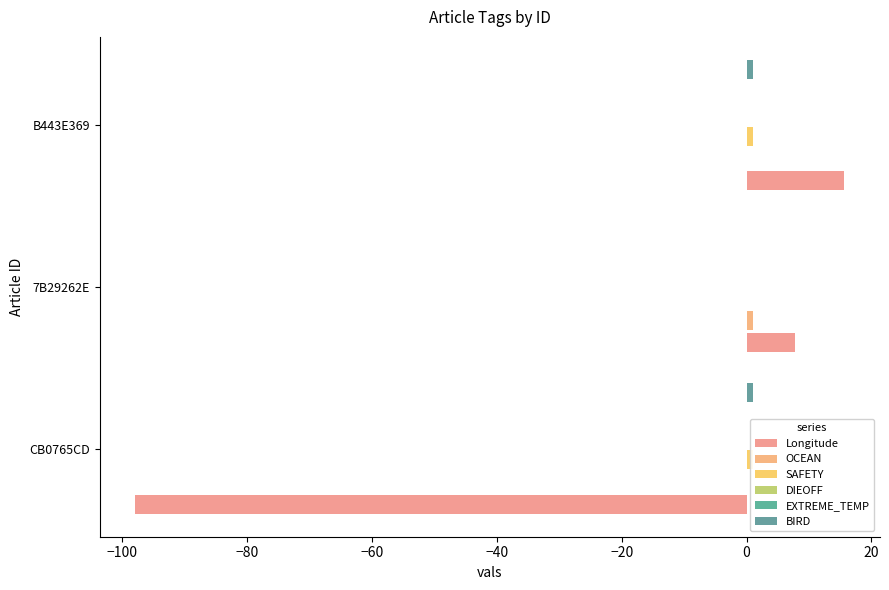

How many bars are there in total?

18